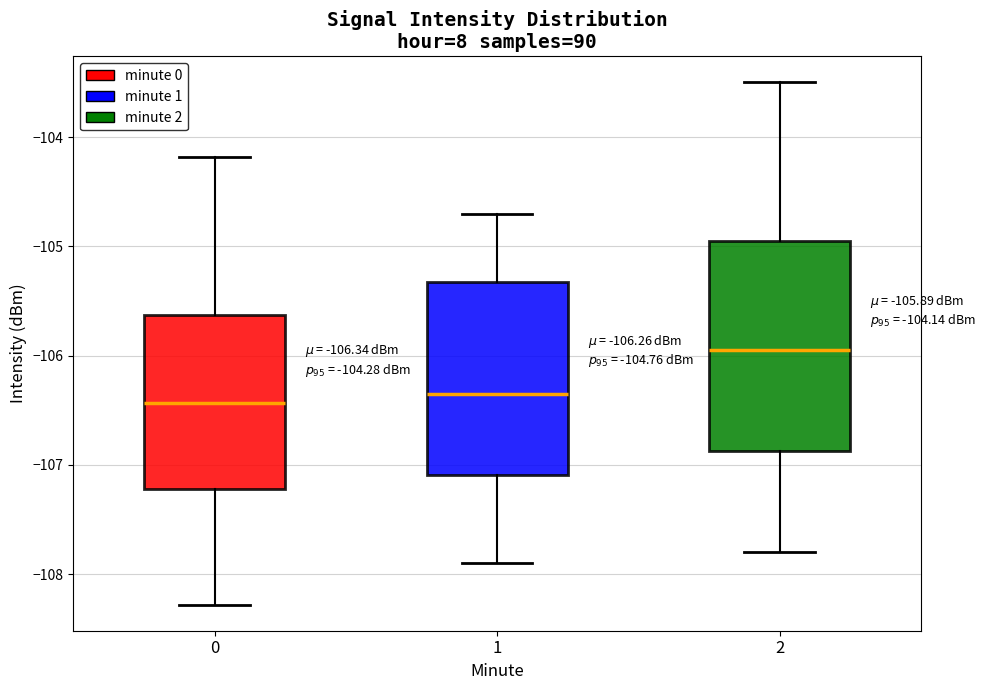

Which box's median line is the highest?

2